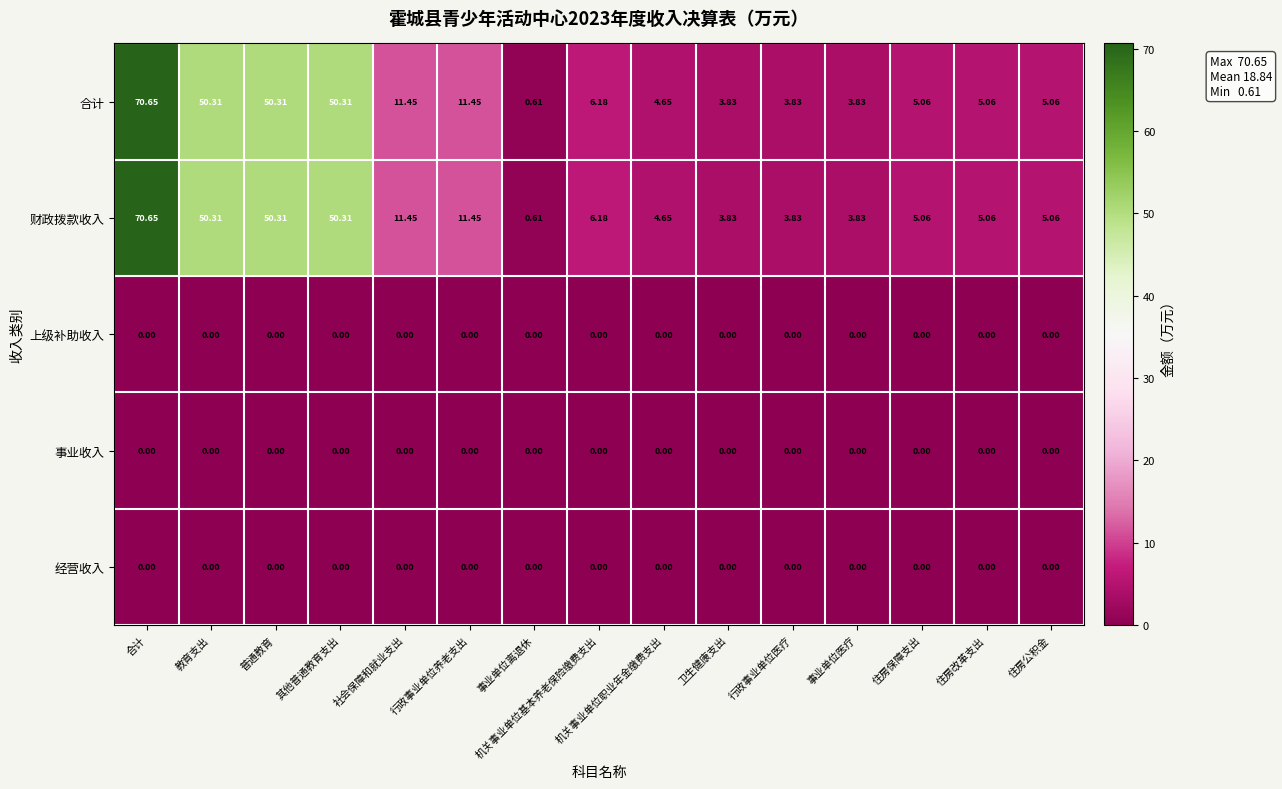

At which category does the chart reach its peak across all series?

合计